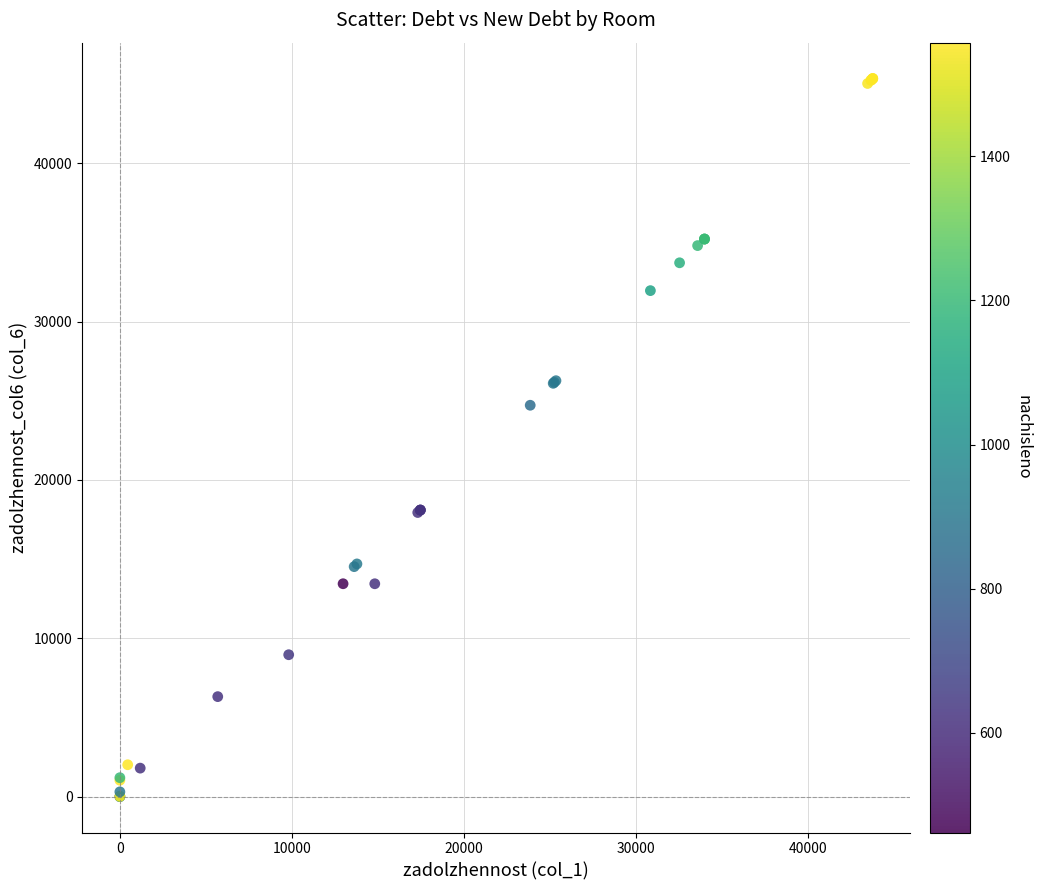

What Y value in the scatter plot is closest to 22674?

24716.3